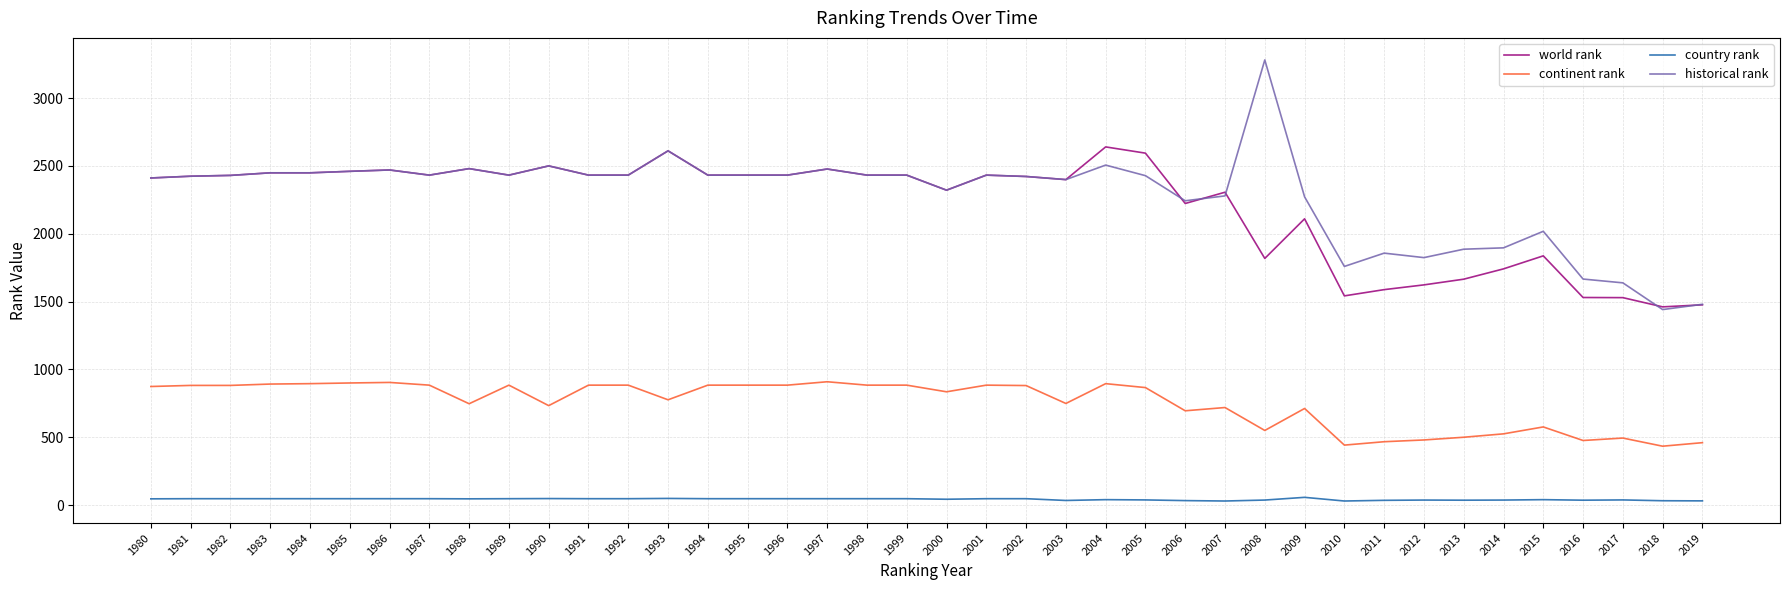

At which category does the chart reach its peak across all series?

2008